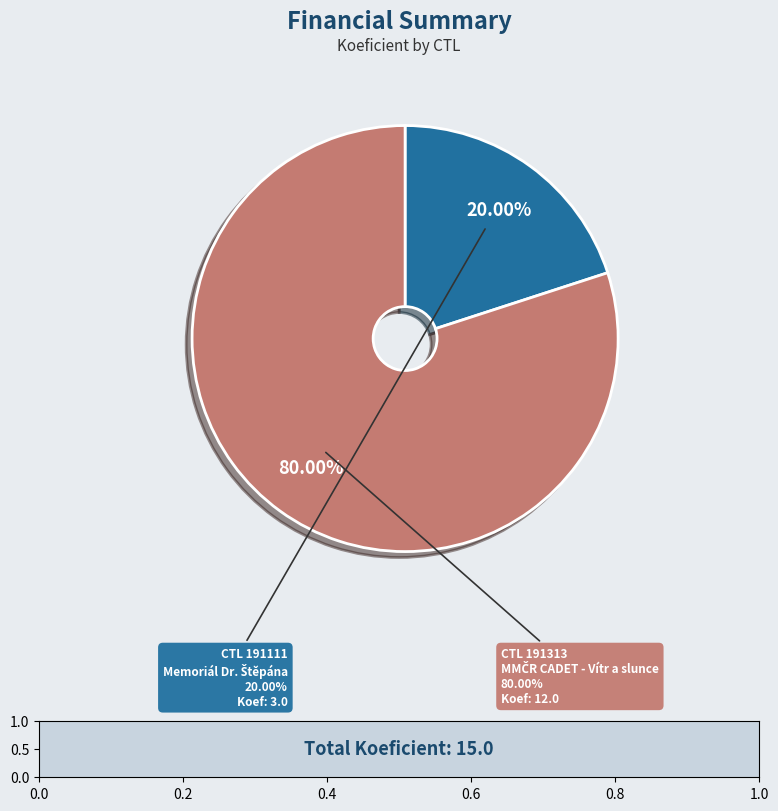

Is the sum of 191111 and 191313 greater than half?

Yes